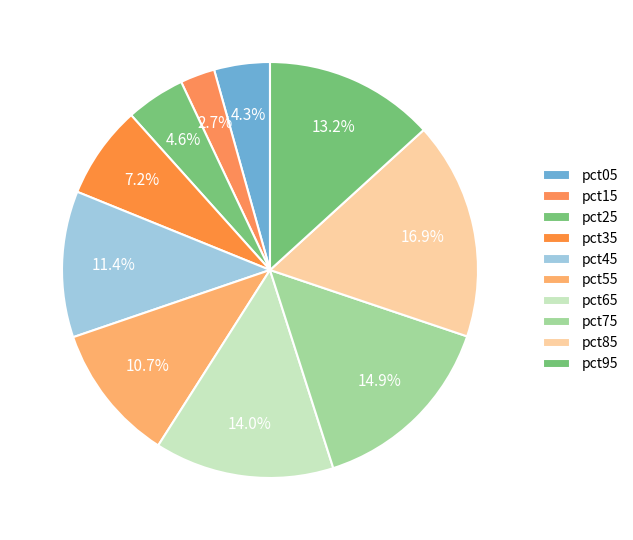

How many segments does this pie chart have?

10